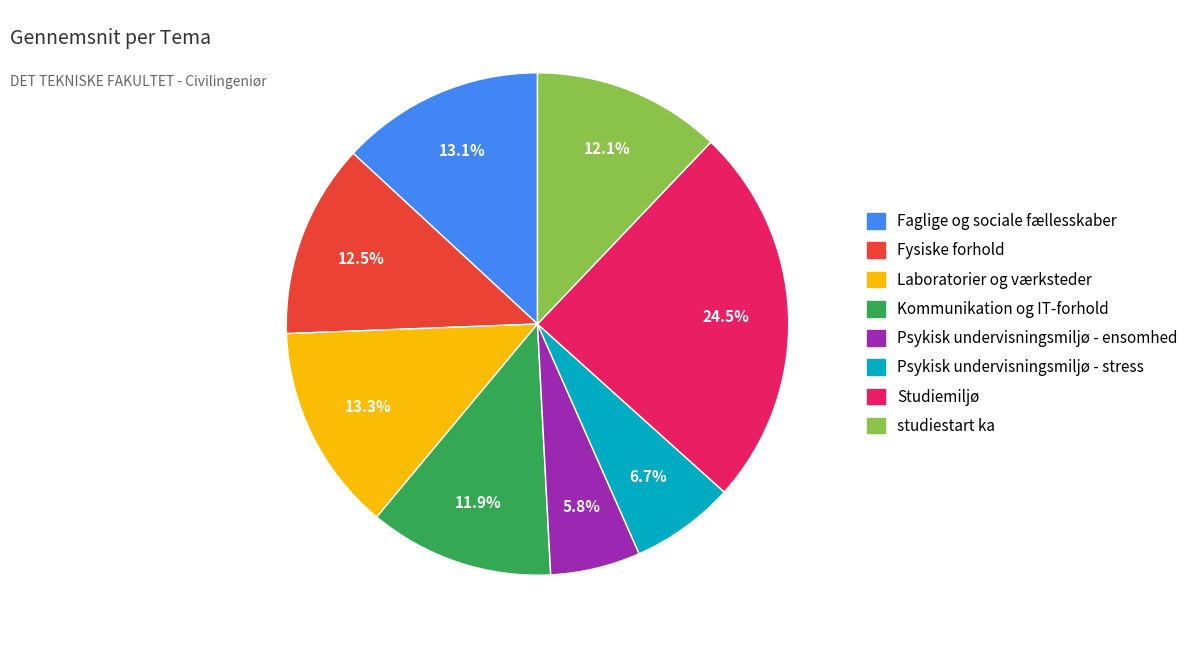

To the nearest percent, what percentage of the pie is Faglige og sociale fællesskaber?

13%